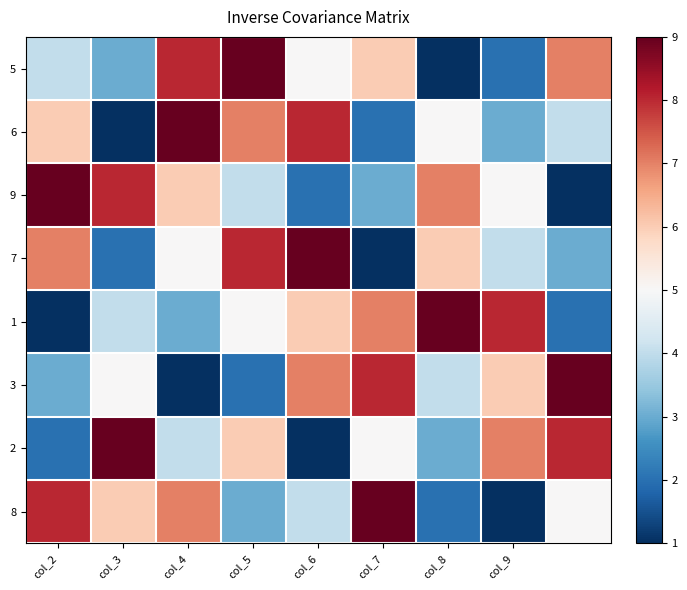

What is the maximum value shown in the chart?

9